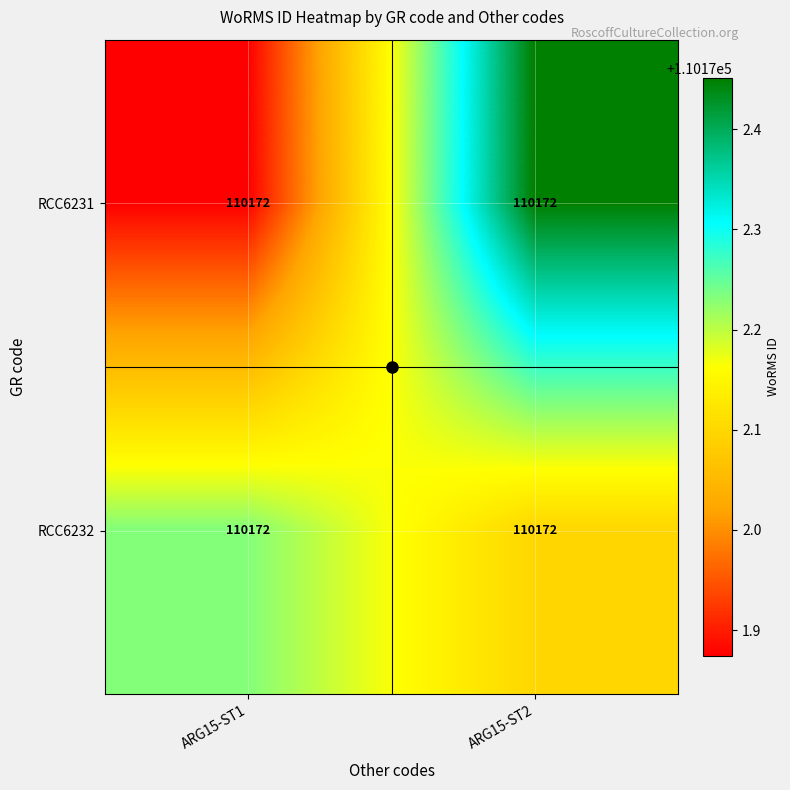

Count the RCC6232 values in the range 110172 to 110173.

2